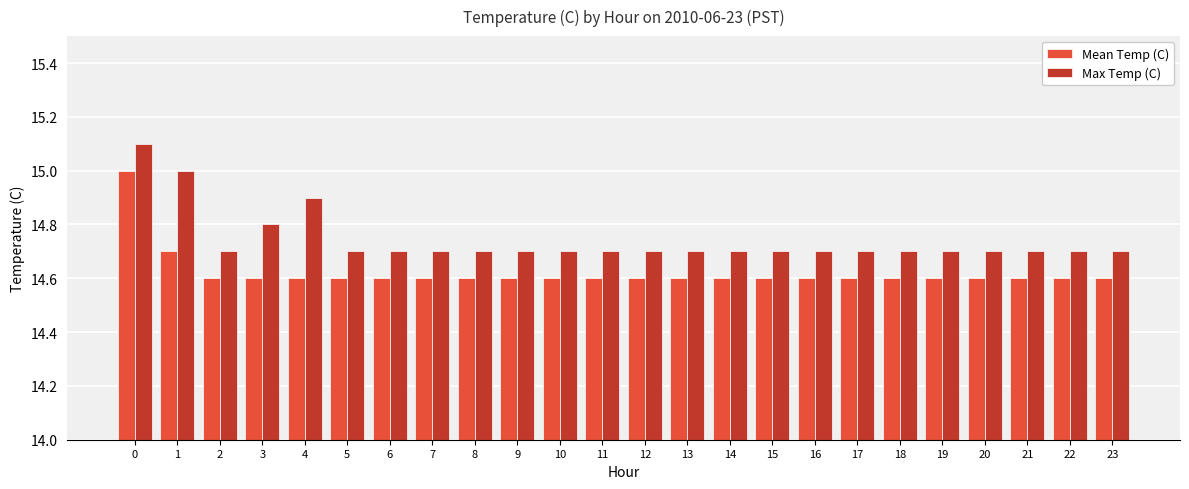

True or false: Max Temp (C) has a value of 14.7 at 14.

True